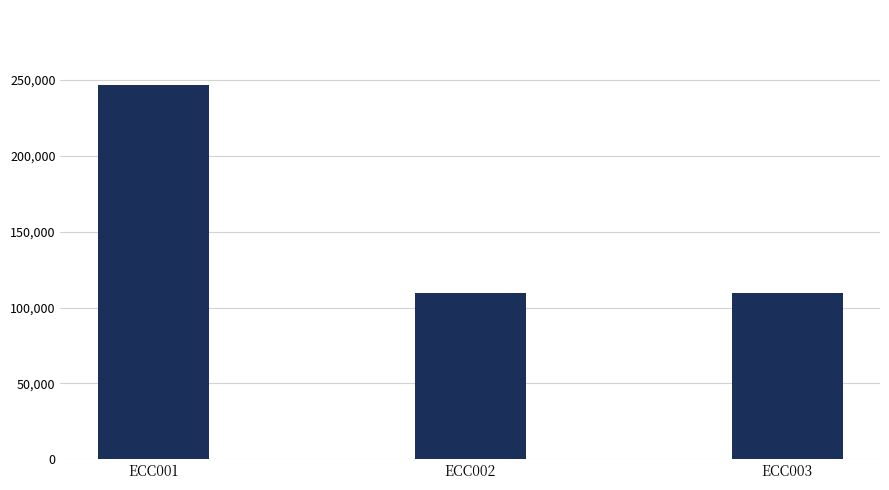

What is the sum of all values?

466260